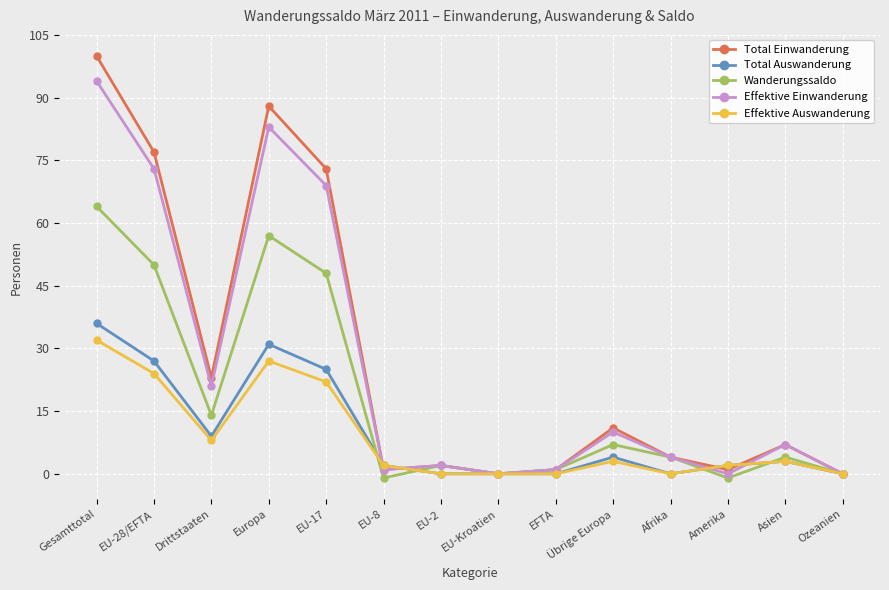

What is the minimum value shown in the chart?

-1